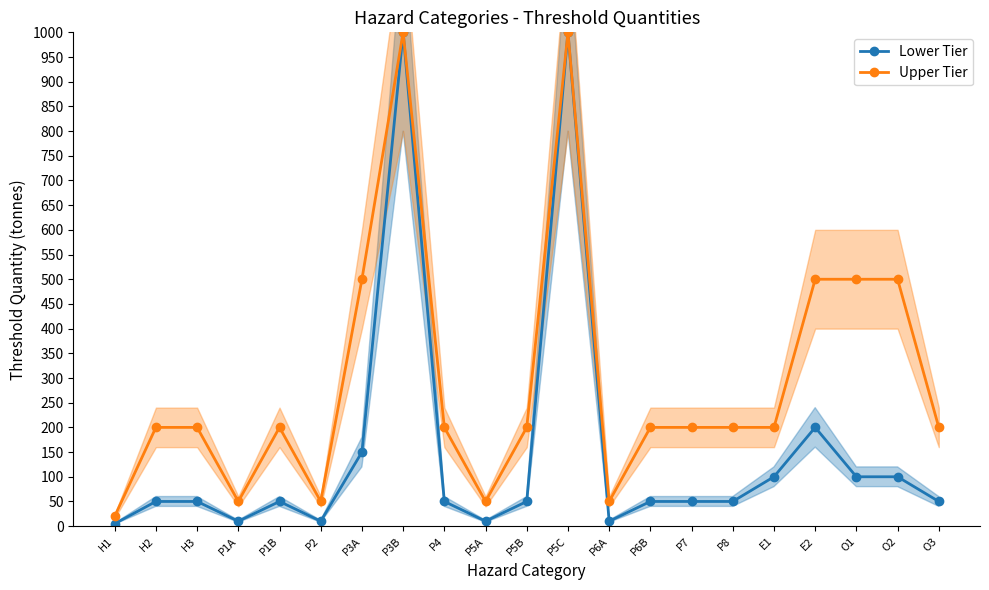

True or false: Upper Tier has a value of 297 at P8.

False